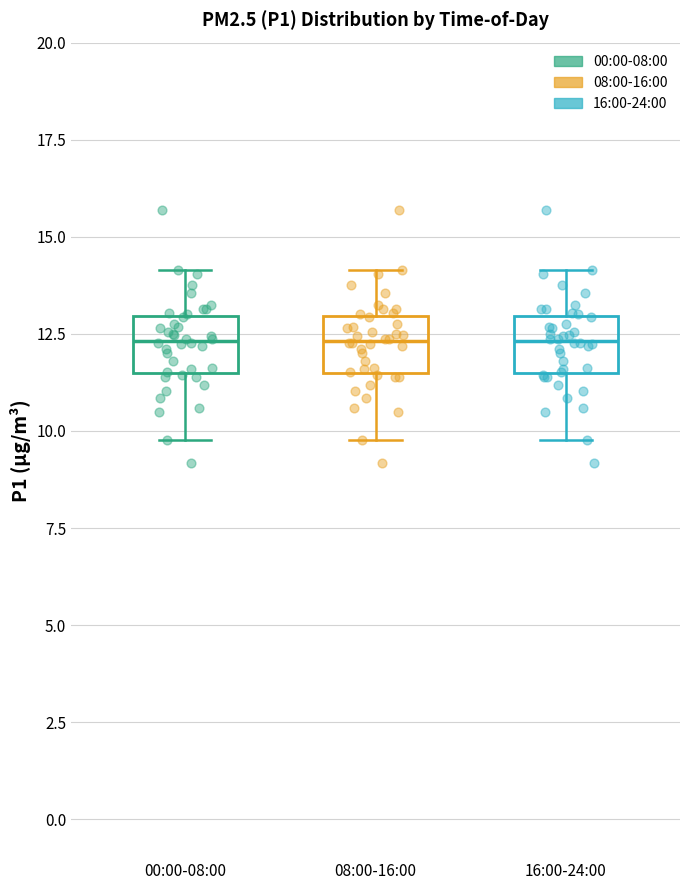

Where does the median line of the box for 08:00-16:00 sit on the y-axis? The values are not printed on the chart, so give them approximately, as read against the axis.

12.5